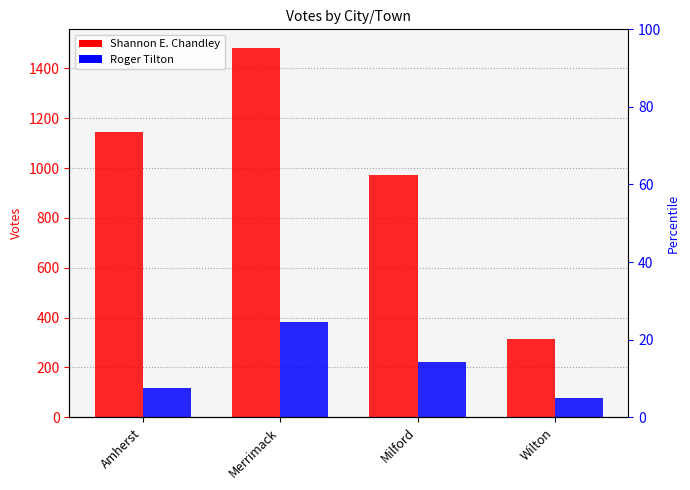

What is the maximum value for Roger Tilton?

382